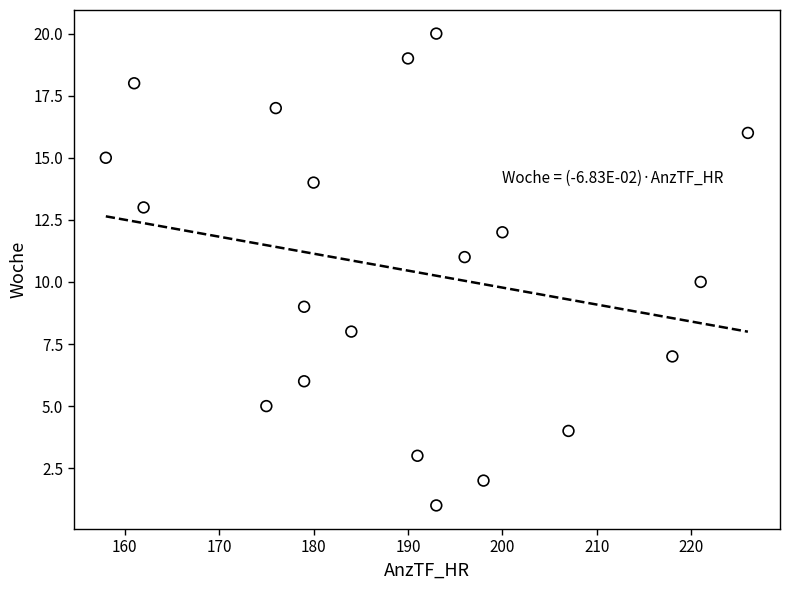

What is the range of Y values (max minus min)?

19